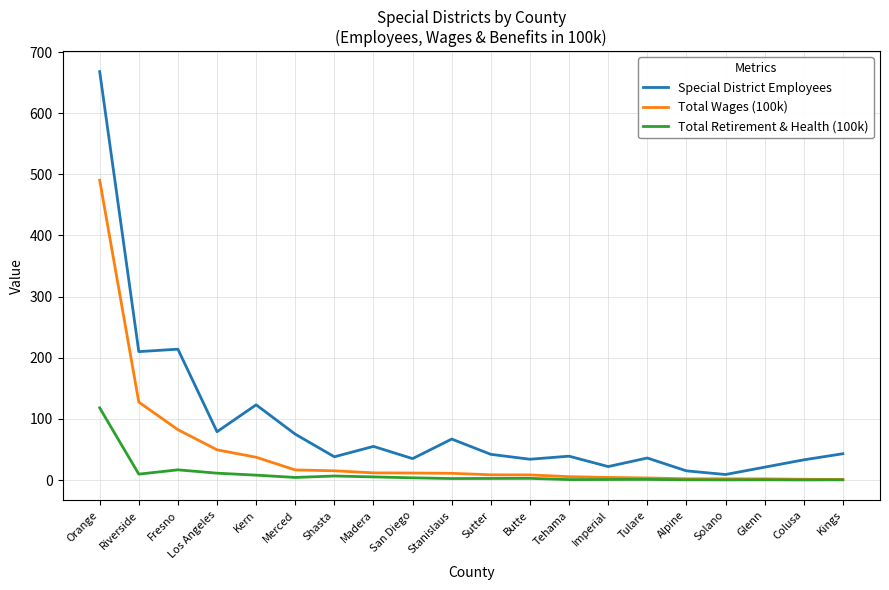

The Total Wages (100k) series shows 1.0 at Kings. True or false?

True